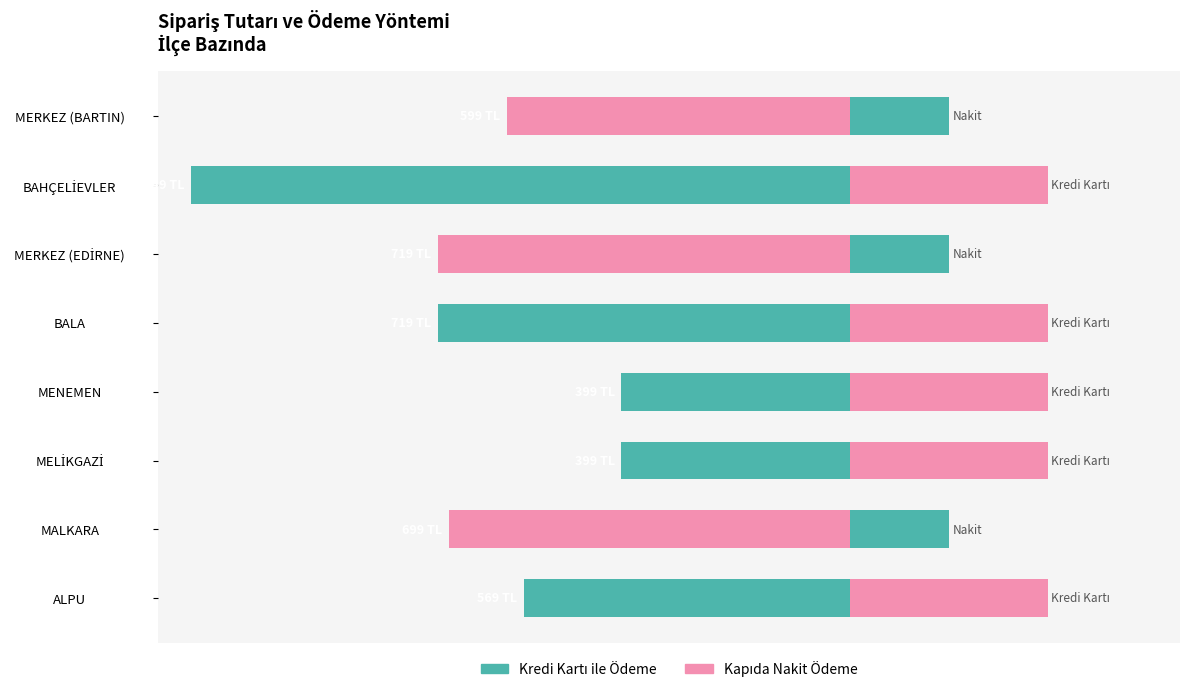

How many bars are there in total?

16